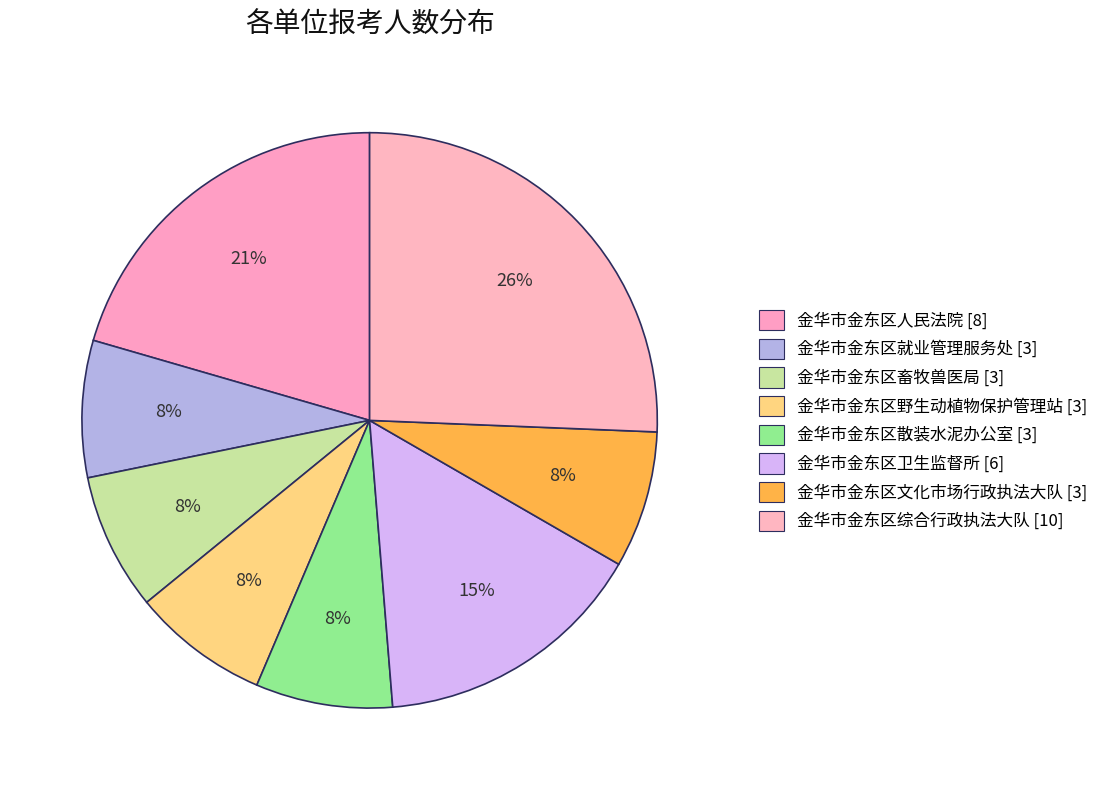

Count the number of slices in the pie.

8